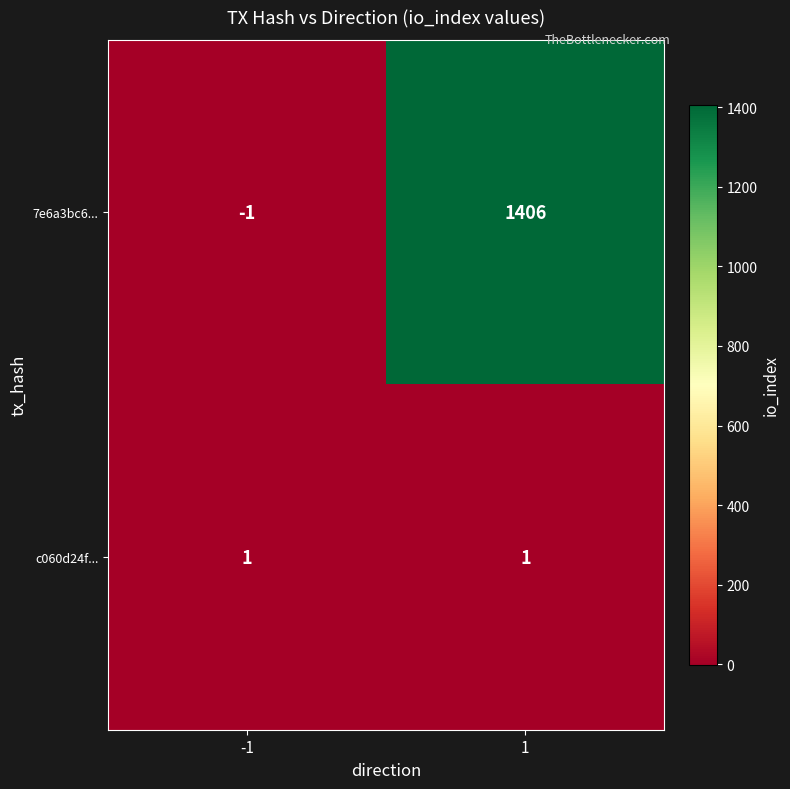

Reading left to right, list all the values displayed in this chart.

7e6a3bc6...: -1	1406
c060d24f...: 1	1